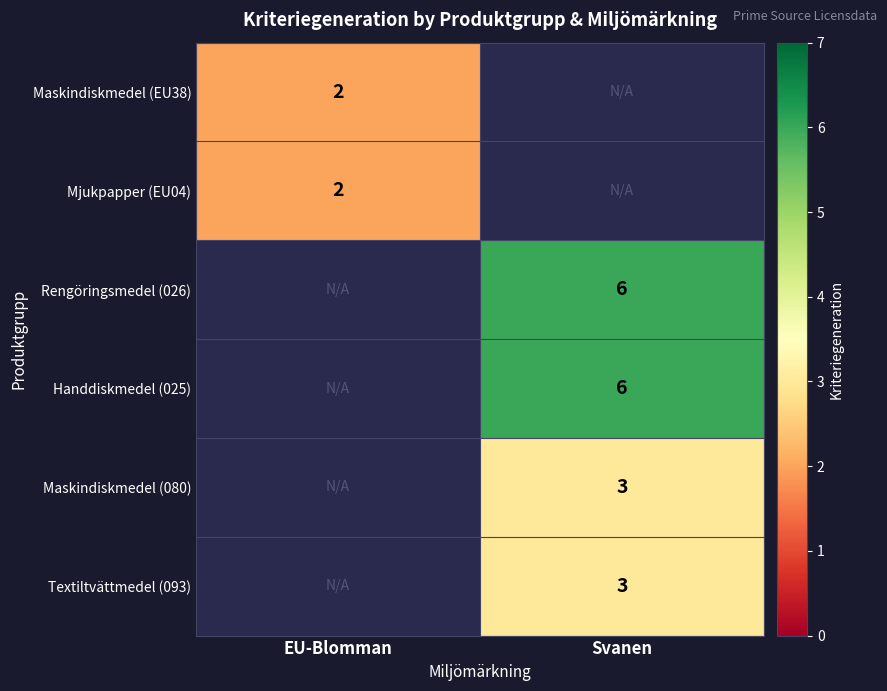

Is it true that Maskindiskmedel (080) equals 1 at Svanen?

False